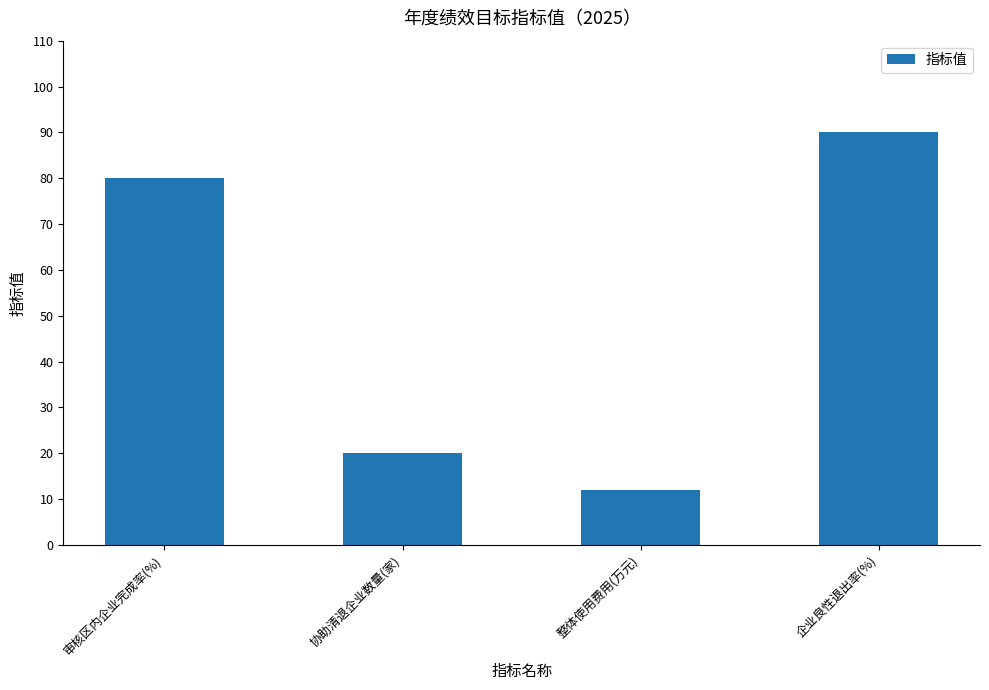

Reading left to right, what are all the values shown in this chart?

80	20	12	90